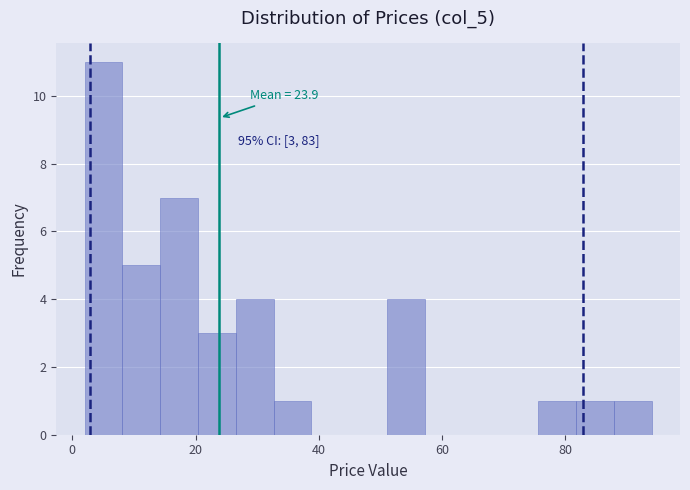

Read against the x-axis, roughly where is the centre of the tallest bar?

6